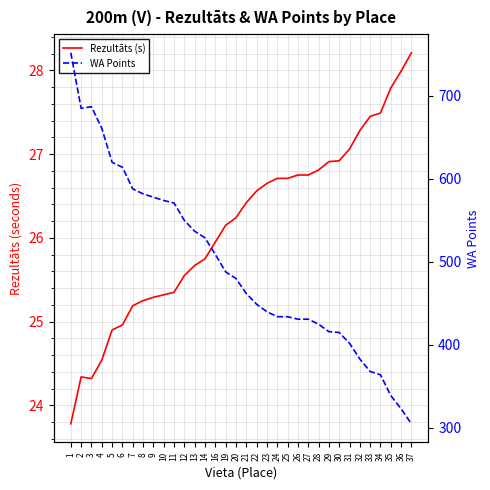

Does the chart have visible grid lines?

Yes